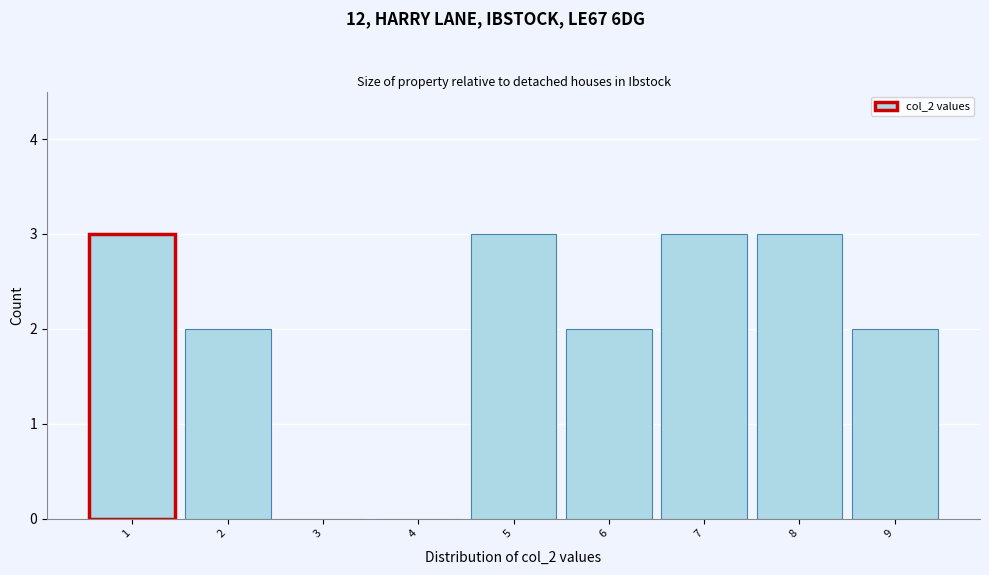

Reading left to right, transcribe this chart: for each bar, give the range it covers on the x-axis and its height. The values are not printed on the chart, so give them approximately, as read against the axis.

0.5 to 1.5: 3
1.5 to 2.5: 2
2.5 to 3.5: 0
3.5 to 4.5: 0
4.5 to 5.5: 3
5.5 to 6.5: 2
6.5 to 7.5: 3
7.5 to 8.5: 3
8.5 to 9.5: 2